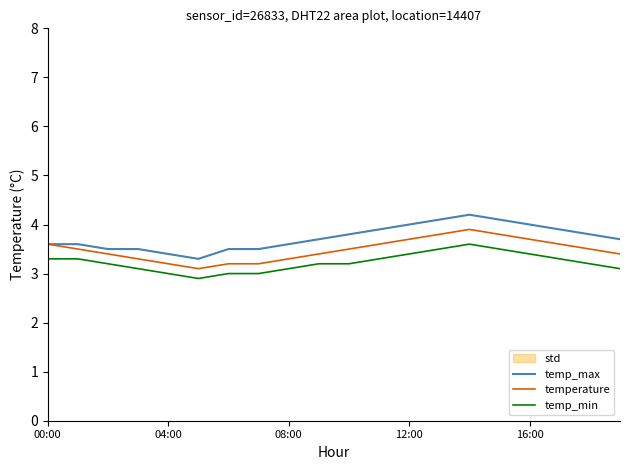

What is the maximum value for temperature?

3.9